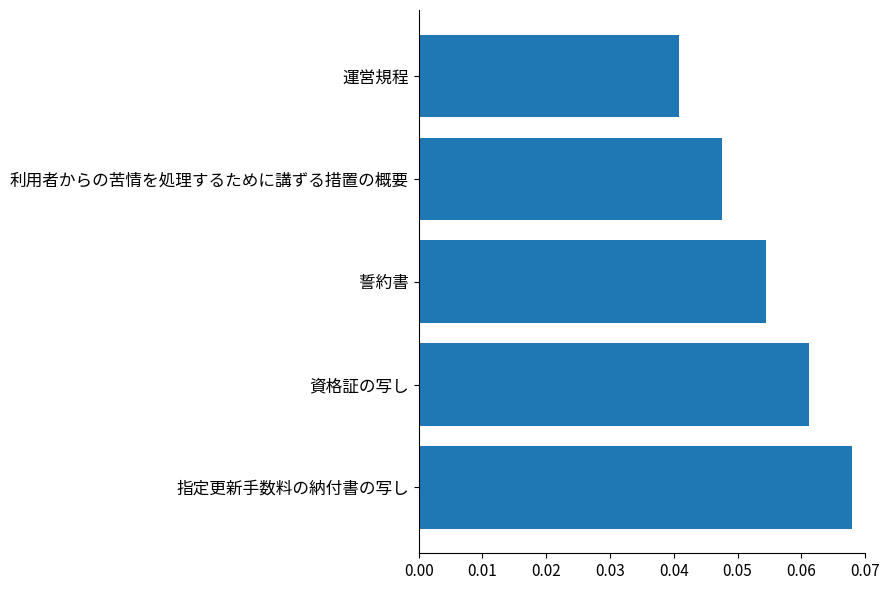

Are the bars horizontal?

Yes